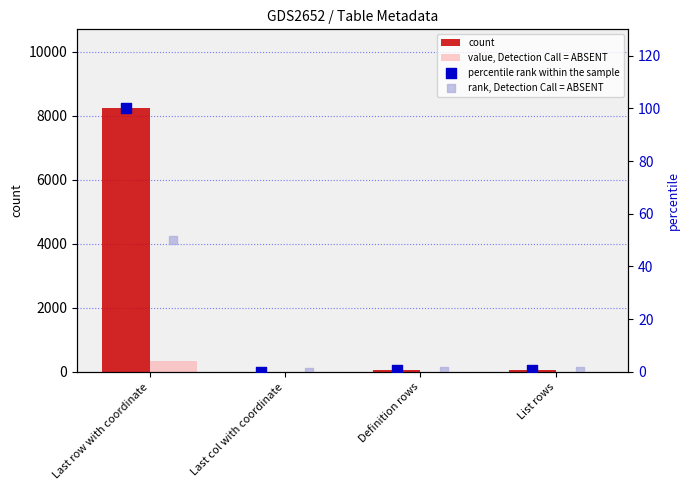

At how many categories does at least one series exceed 2238?

1